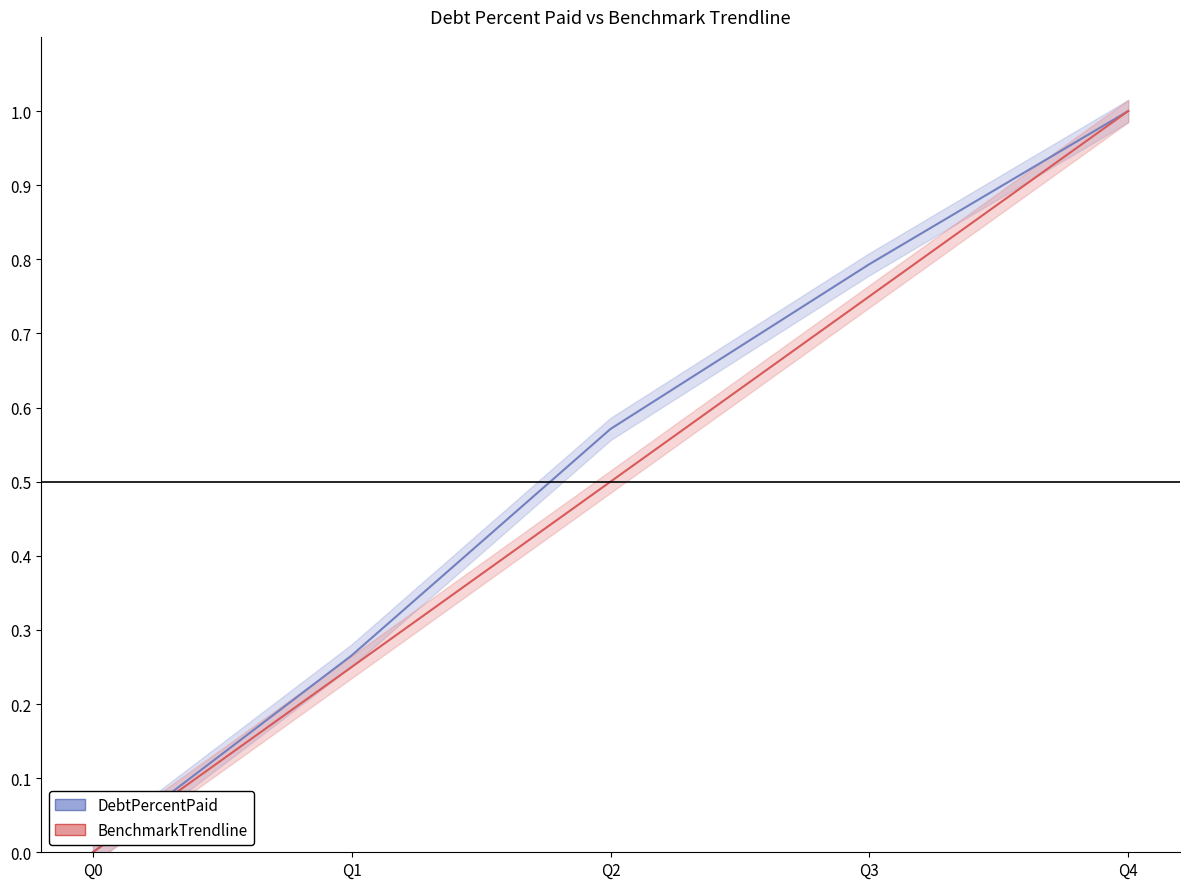

Does the chart display data point markers on the line(s)?

No